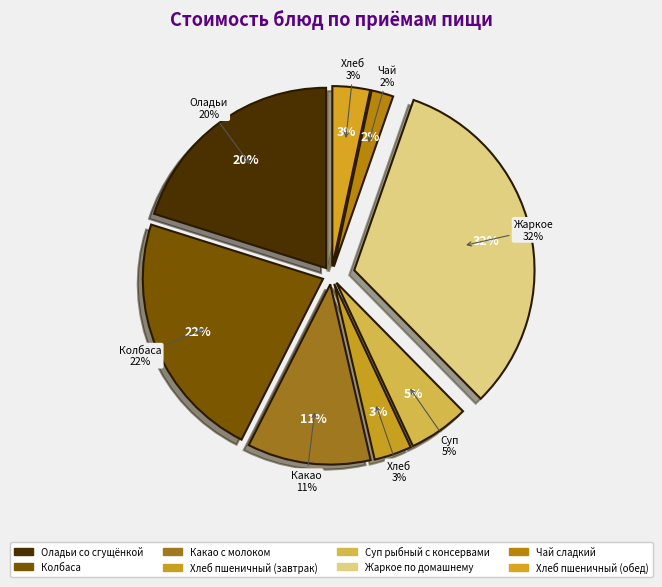

Rank the categories by value from lowest to highest.

Чай сладкий, Хлеб пшеничный (завтрак), Хлеб пшеничный (обед), Суп рыбный с консервами, Какао с молоком, Оладьи со сгущёнкой, Колбаса, Жаркое по домашнему